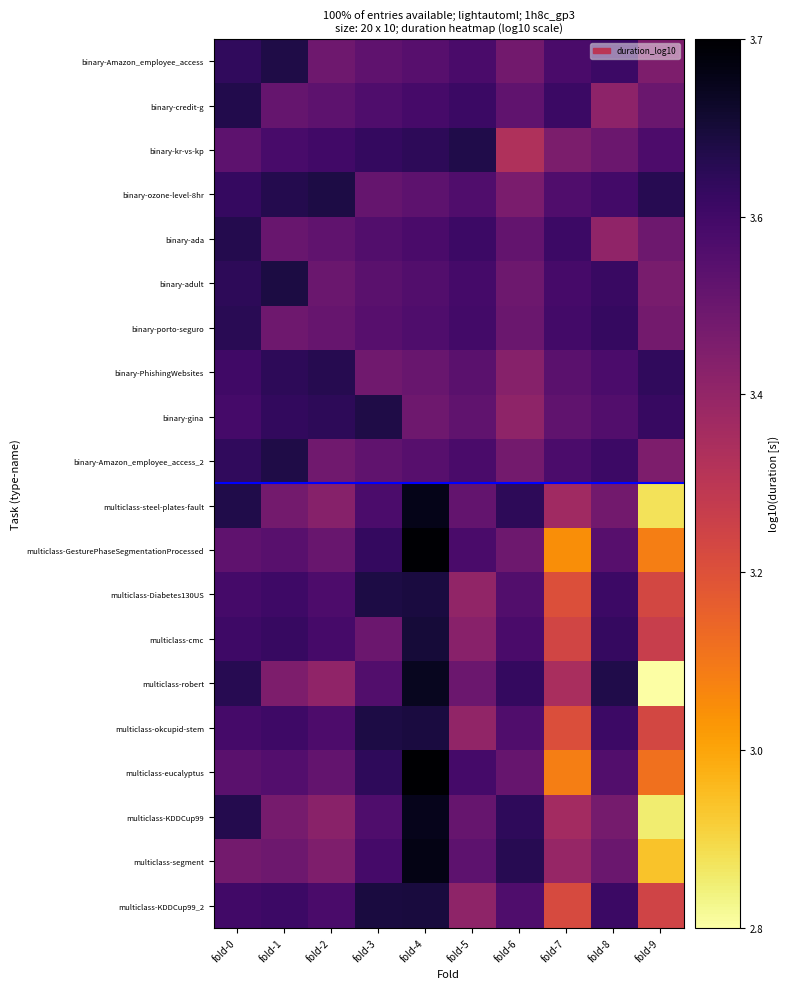

What is the minimum value shown in the chart?

2.8